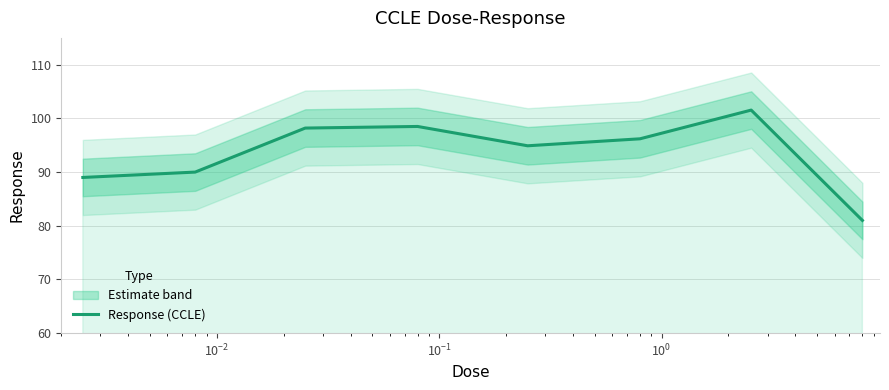

What is the minimum value for Response (CCLE)?

81.0